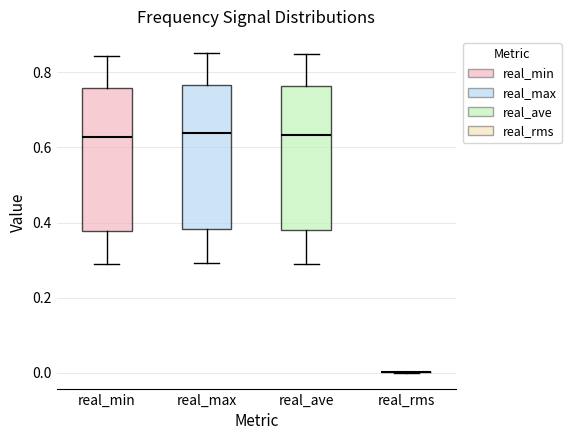

Reading left to right, read every box against the y-axis: the position of its median line, the range the box covers, and the ends of its whiskers. The values are not printed on the chart, so give them approximately, as read against the axis.

real_min: median 0.62, box 0.38 to 0.76, whiskers 0.28 to 0.84
real_max: median 0.64, box 0.38 to 0.76, whiskers 0.30 to 0.86
real_ave: median 0.64, box 0.38 to 0.76, whiskers 0.30 to 0.84
real_rms: box collapsed to a line at 0.00, whiskers 0.00 to 0.00